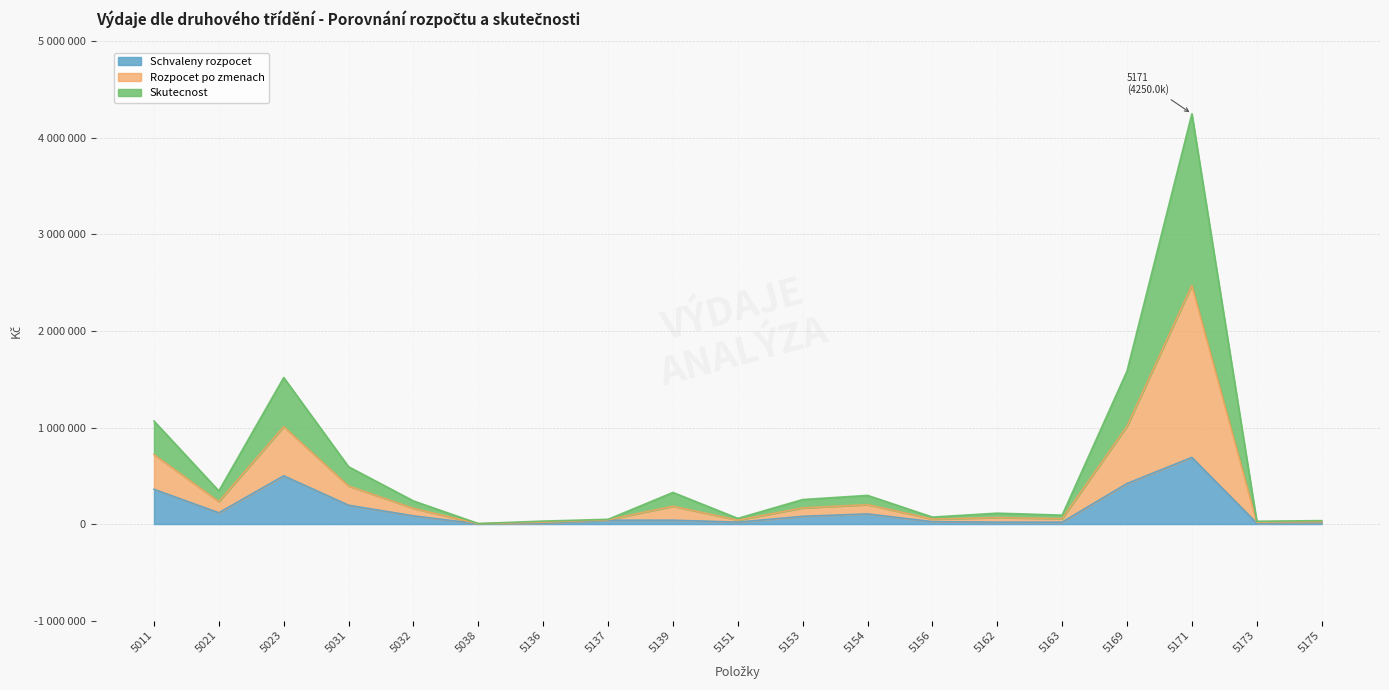

The value of Skutecnost at 5137 is 78882.3. True or false?

False